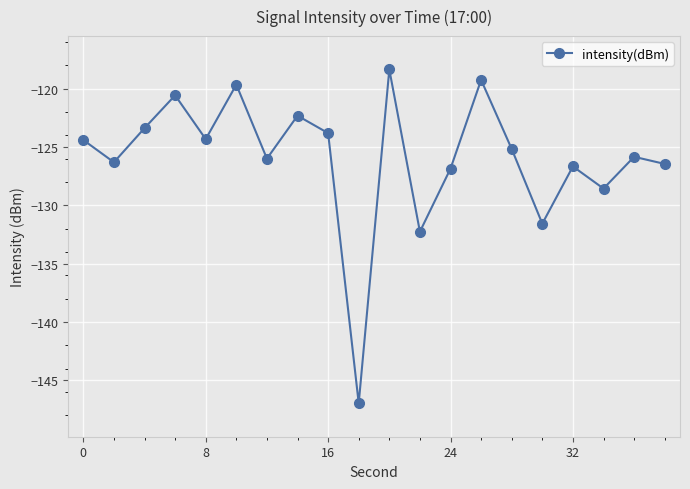

What is the maximum value shown in the chart?

-118.4